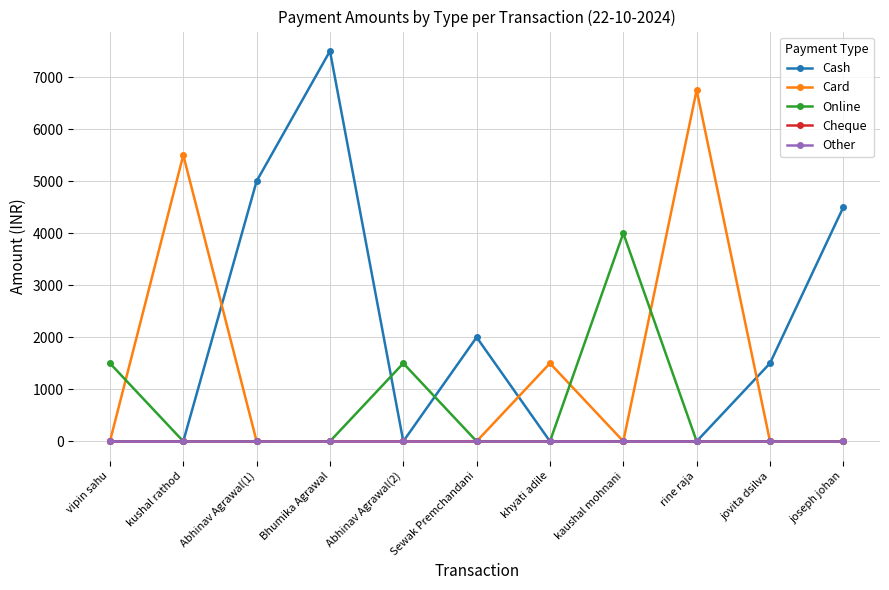

At how many categories does at least one series exceed 5390?

3